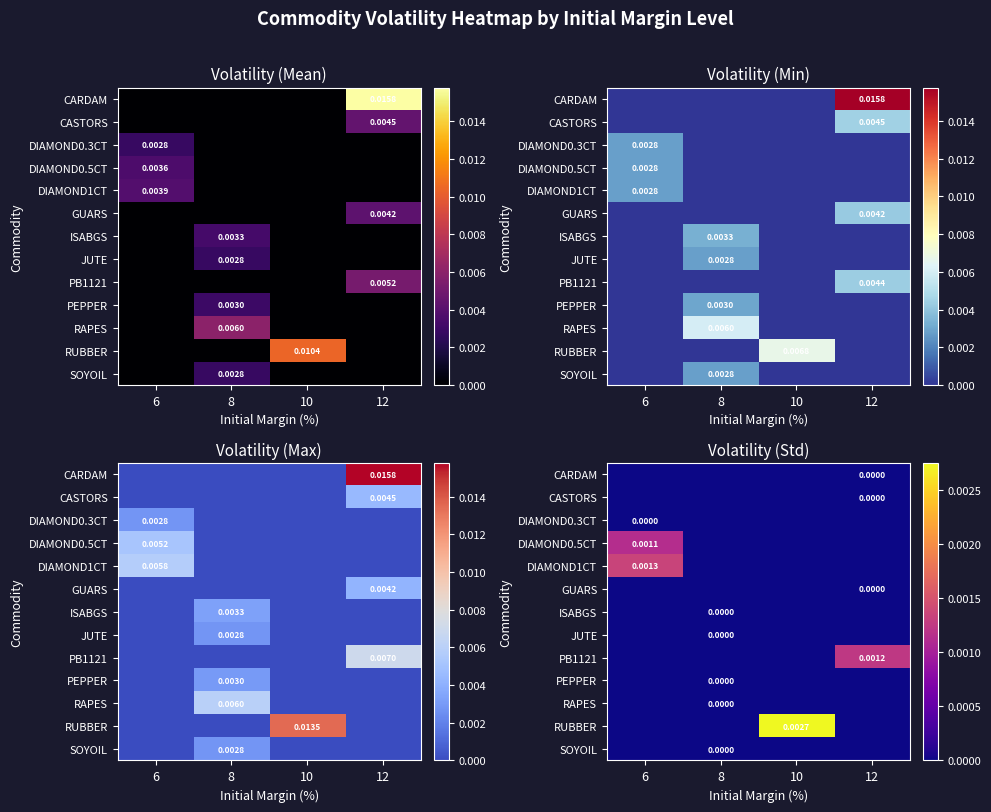

Rank the series by their maximum value, from highest to lowest.

RUBBER, DIAMOND1CT, PB1121, DIAMOND0.5CT, CARDAM, RAPES, PEPPER, CASTORS, DIAMOND0.3CT, GUARS, ISABGS, JUTE, SOYOIL